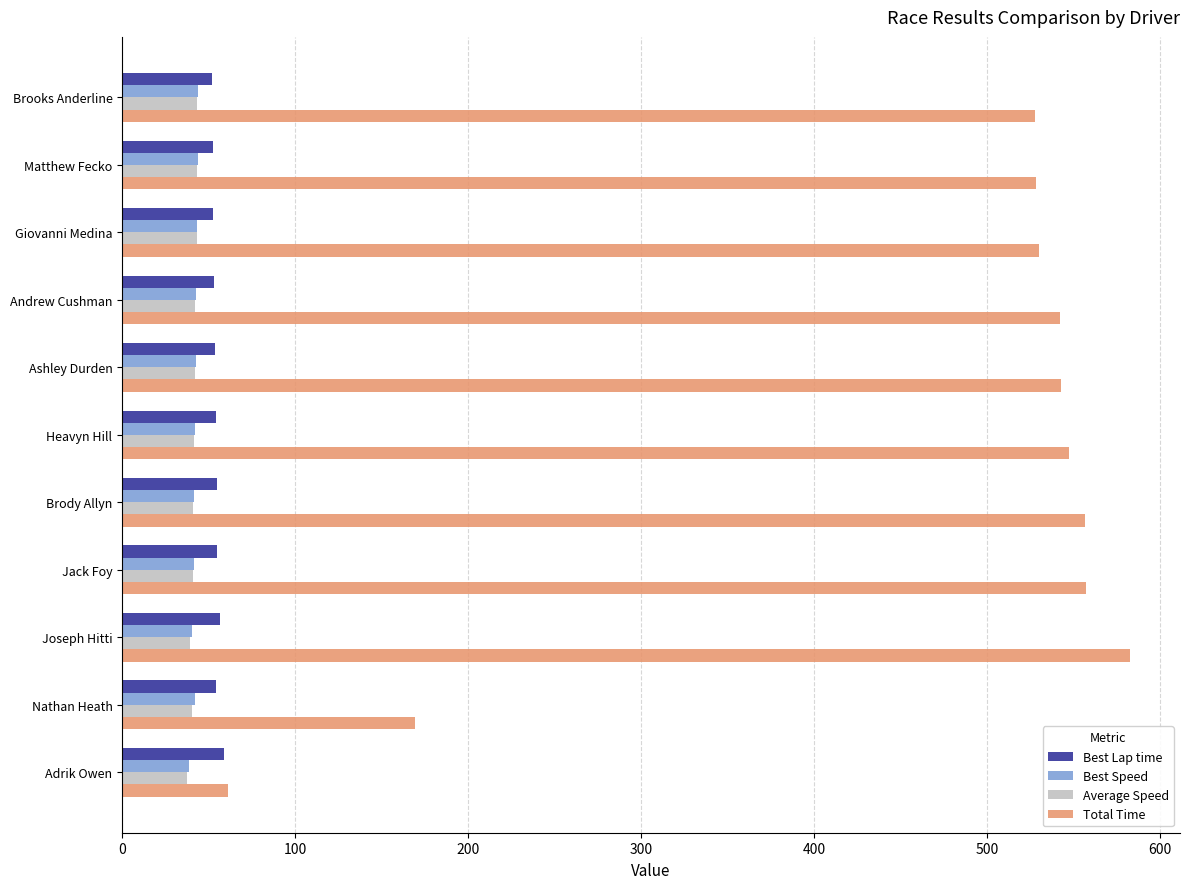

At how many categories does at least one series exceed 499?

9